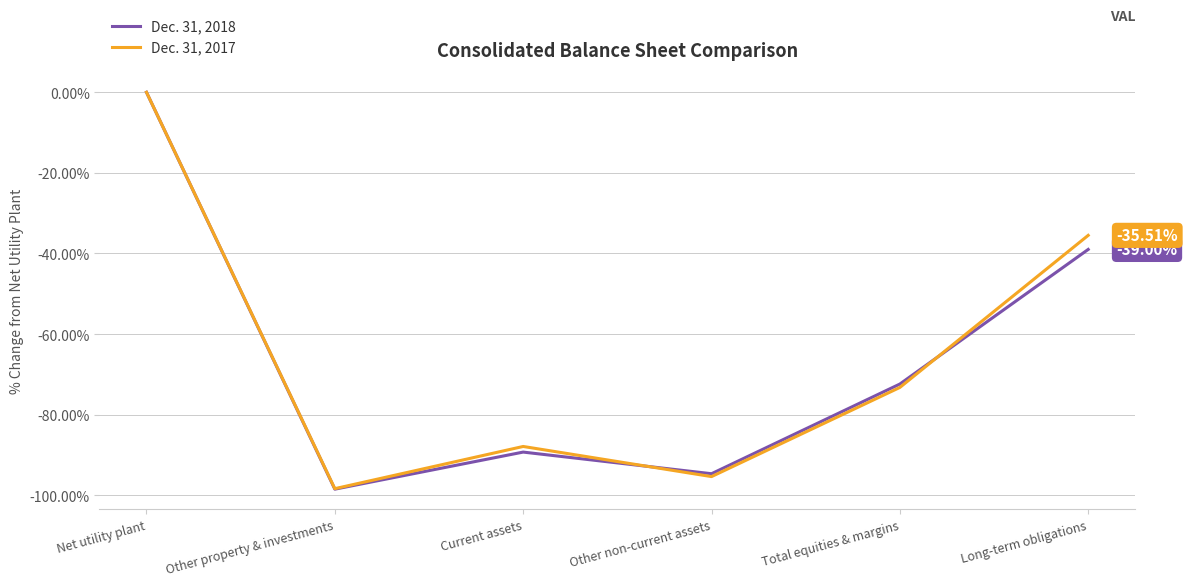

Where is Dec. 31, 2018 nearest to the value -49?

Long-term obligations